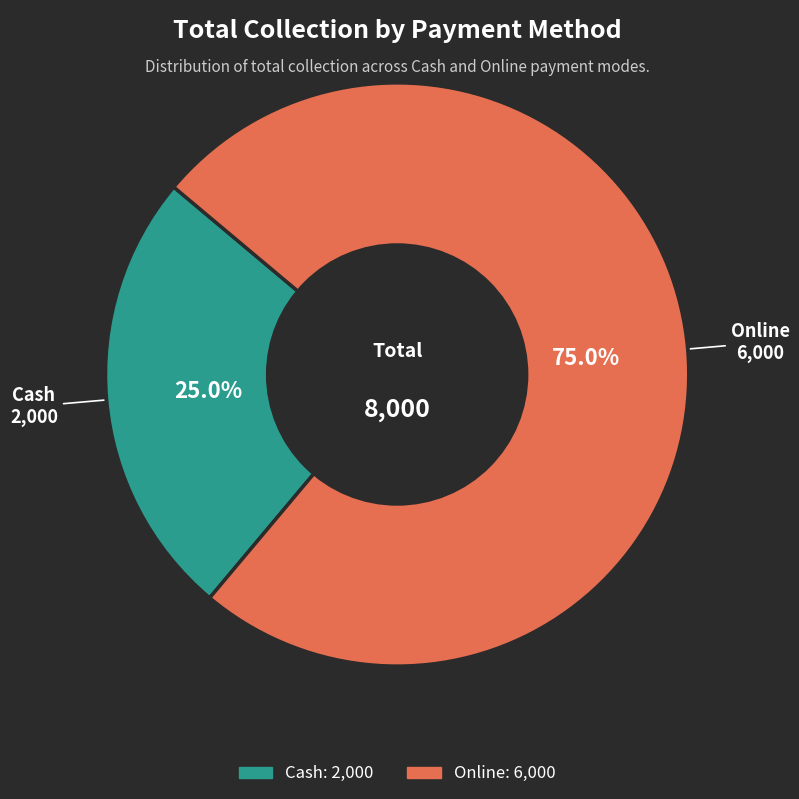

Is it true that Online is 85% of the pie?

False